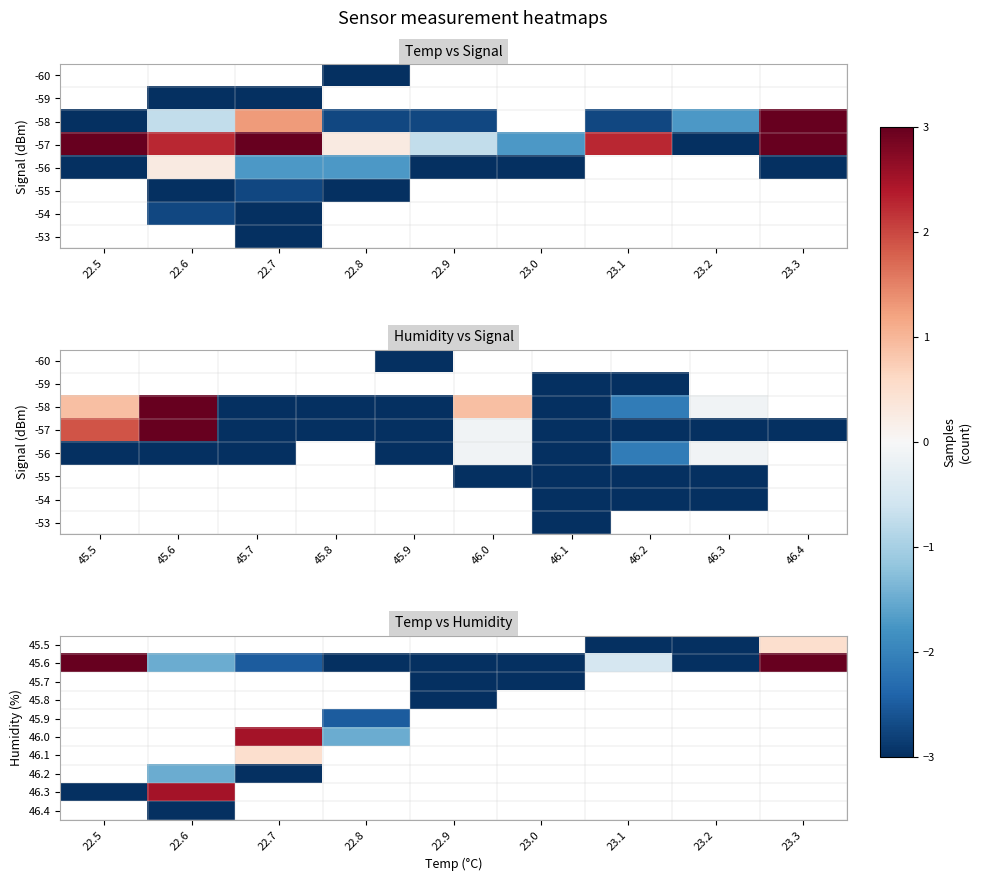

List the labels in order of 45.5 value, largest first.

22.5, 22.6, 22.7, 22.8, 22.9, 23.0, 23.3, 23.1, 23.2